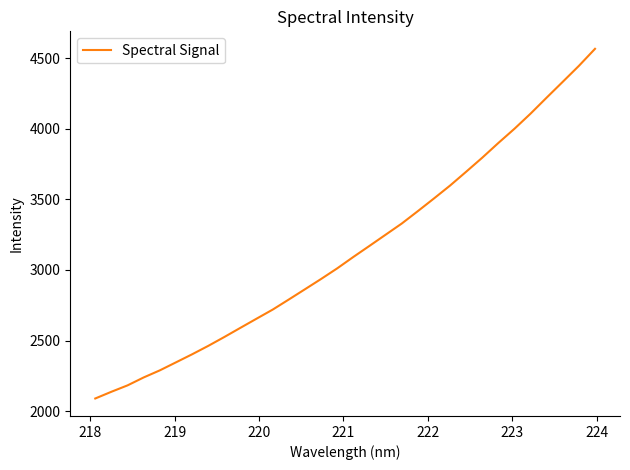

What is the difference between the maximum and minimum values?

2477.1